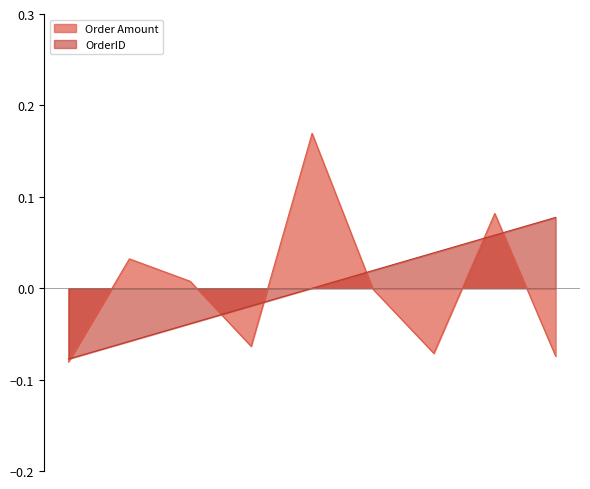

Which series has the widest spread of values?

Order Amount